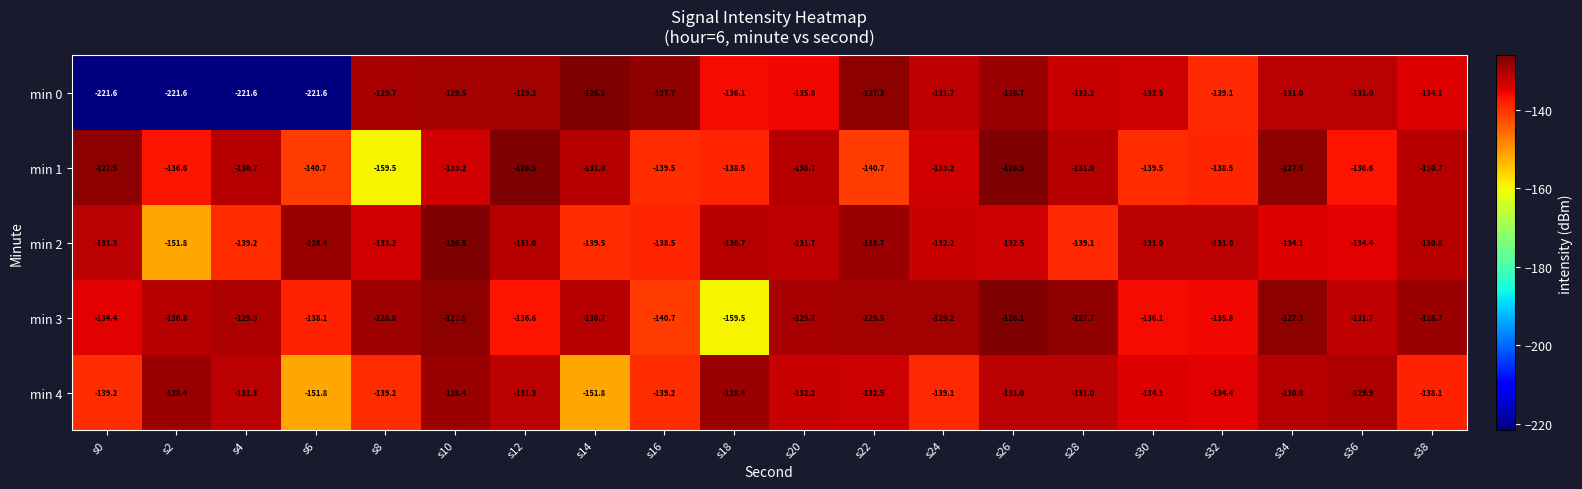

At which category is the sum across all series the highest?

s26